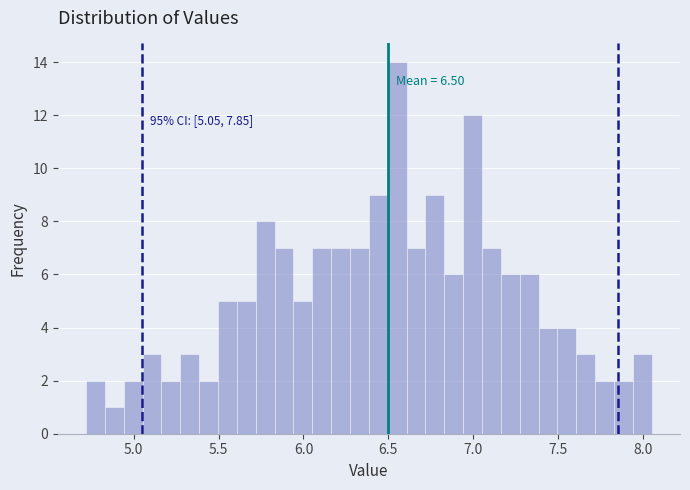

Read against the x-axis, roughly where is the centre of the tallest bar?

6.55